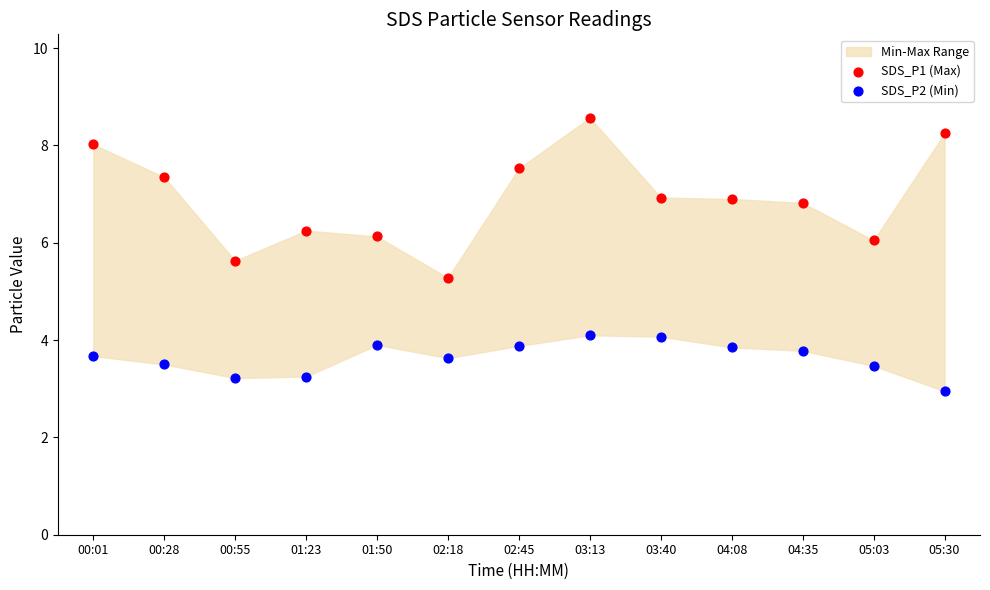

Across all data points, what is the range of Y values (max minus min)?

5.6